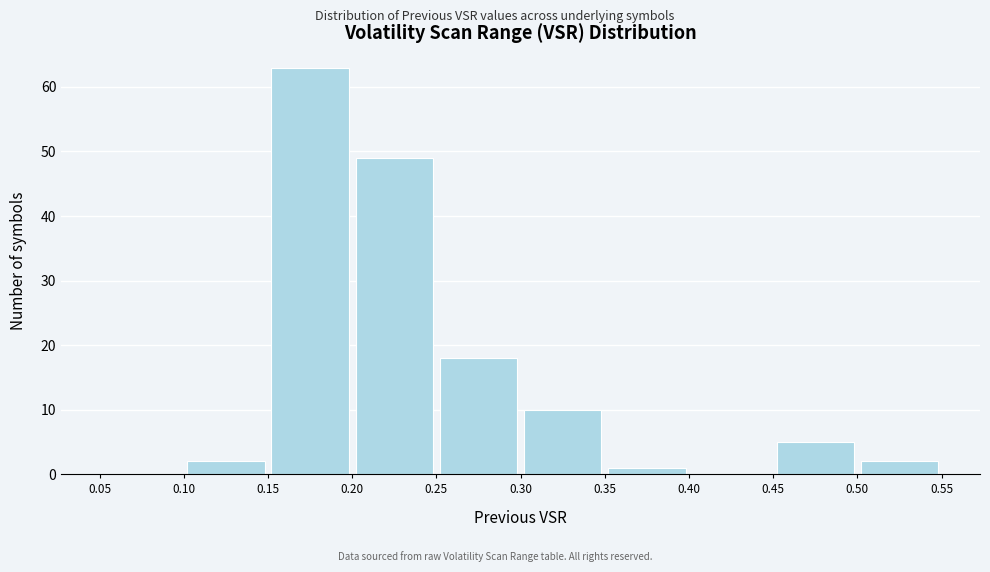

Reading left to right, list every bar in this chart as the range it spans on the x-axis followed by its height. The values are not printed on the chart, so give them approximately, as read against the axis.

0.05 to 0.10: 0
0.10 to 0.15: 2
0.15 to 0.20: 63
0.20 to 0.25: 49
0.25 to 0.30: 18
0.30 to 0.35: 10
0.35 to 0.40: 1
0.40 to 0.45: 0
0.45 to 0.50: 5
0.50 to 0.55: 2